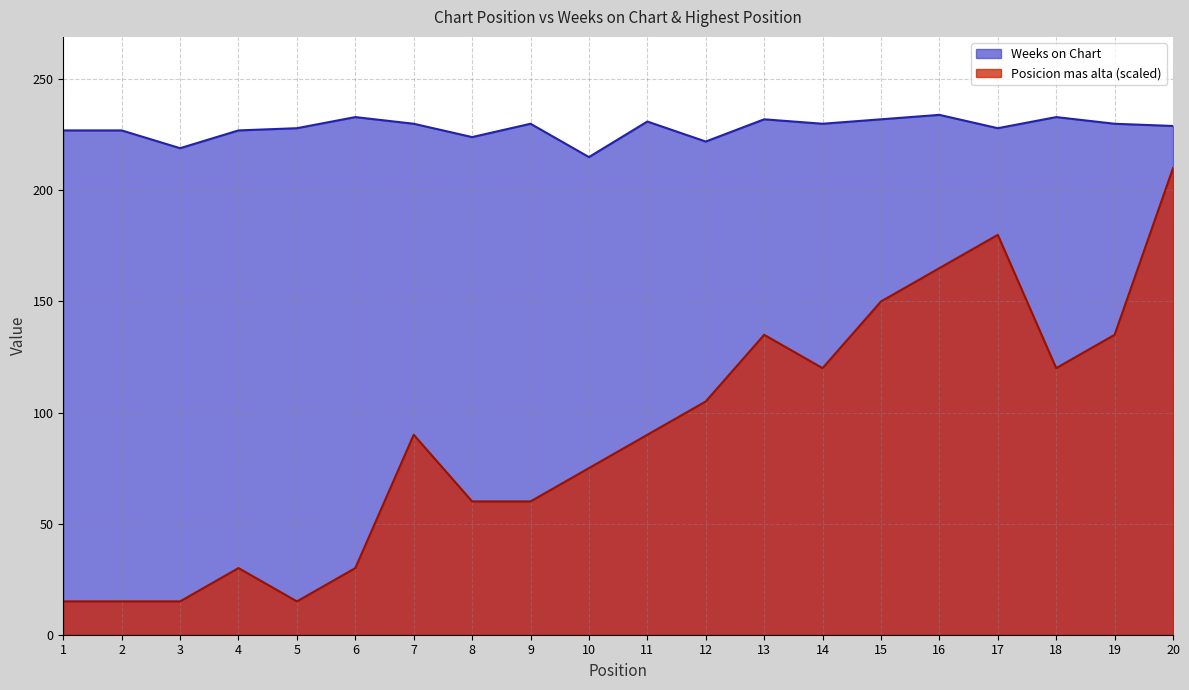

At which label does Weeks on Chart first exceed 230?

6